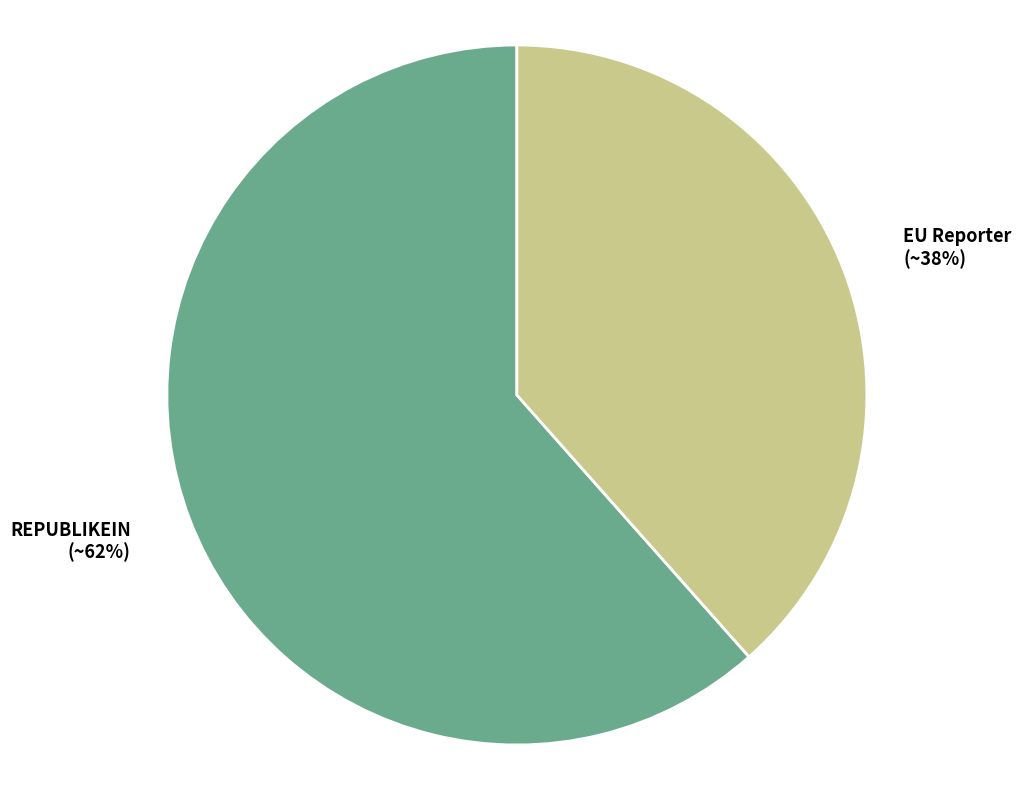

Rank the categories by value from highest to lowest.

REPUBLIKEIN, EU Reporter